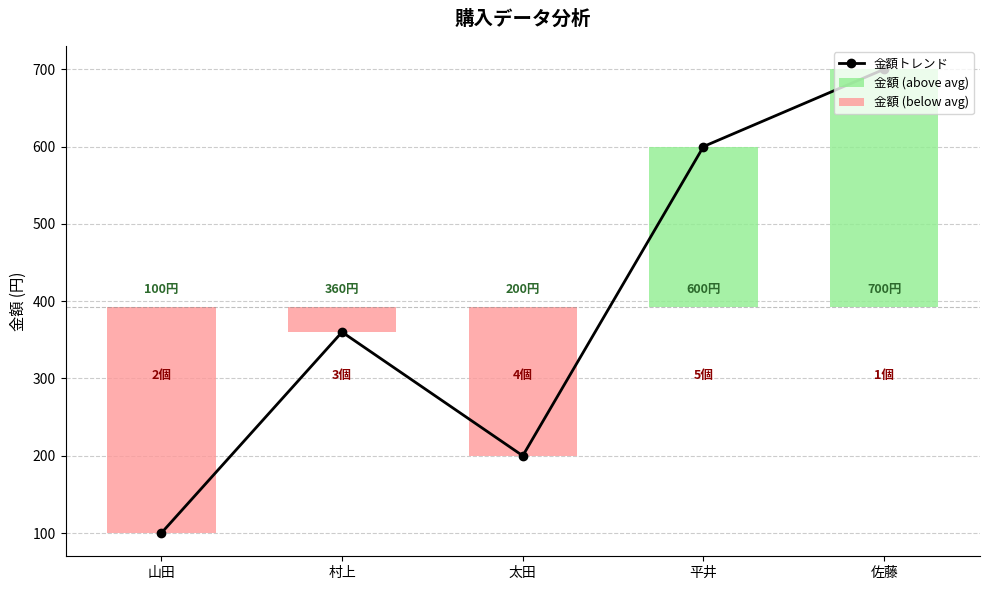

At which label is 金額 (above avg) closest to 154?

平井